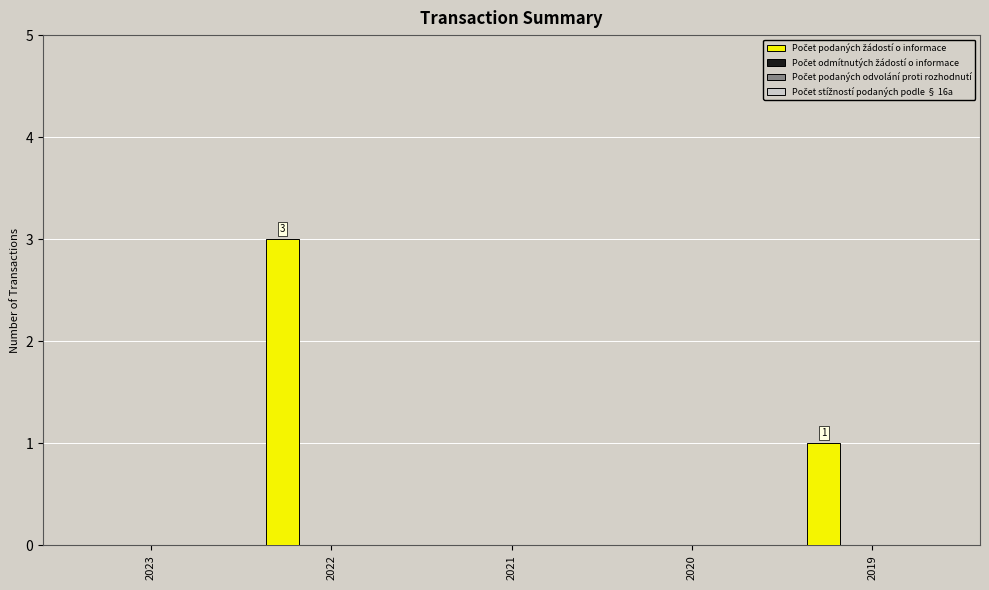

Count the number of data series in this chart.

1